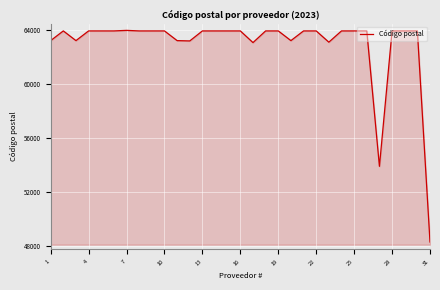

How many lines are shown in the chart?

1